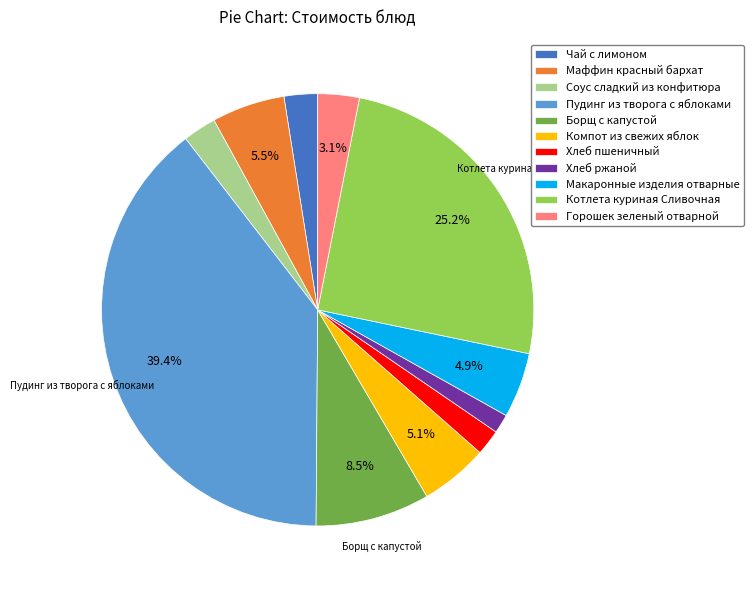

Which has a higher value, Макаронные изделия отварные or Чай с лимоном?

Макаронные изделия отварные